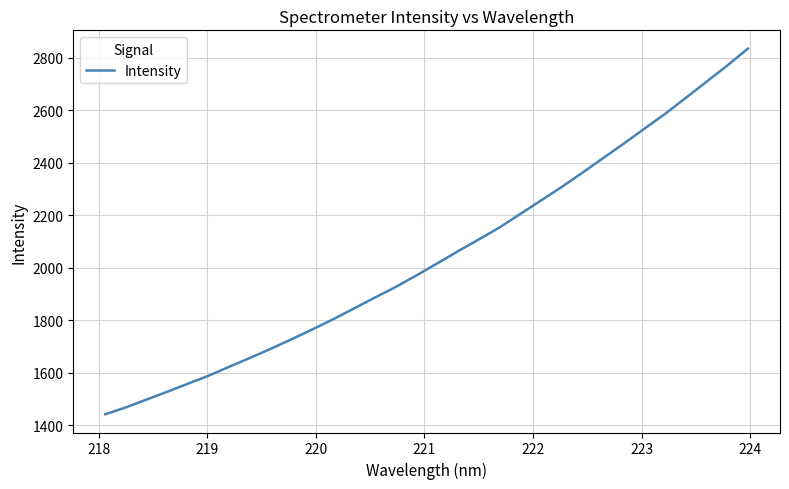

What is the greatest value displayed?

2835.7